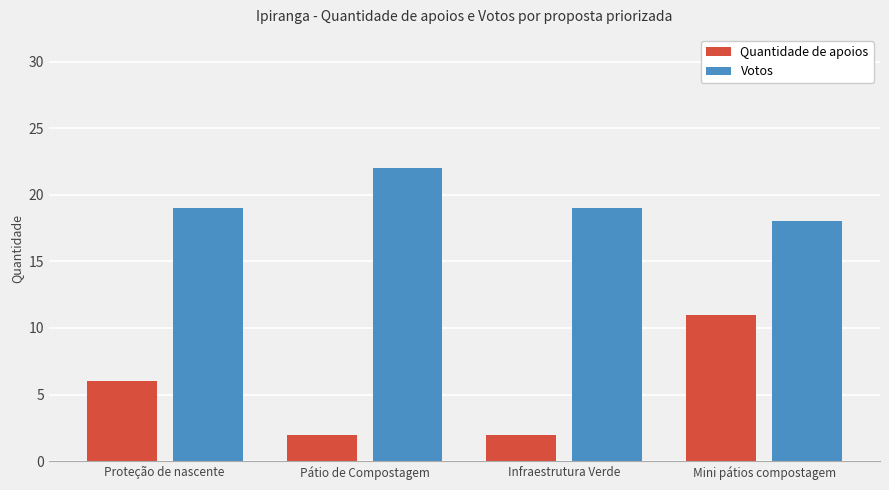

Reading left to right, list all the values displayed in this chart.

Quantidade de apoios: Proteção de nascente=6	Pátio de Compostagem=2	Infraestrutura Verde=2	Mini pátios compostagem=11
Votos: Proteção de nascente=19	Pátio de Compostagem=22	Infraestrutura Verde=19	Mini pátios compostagem=18